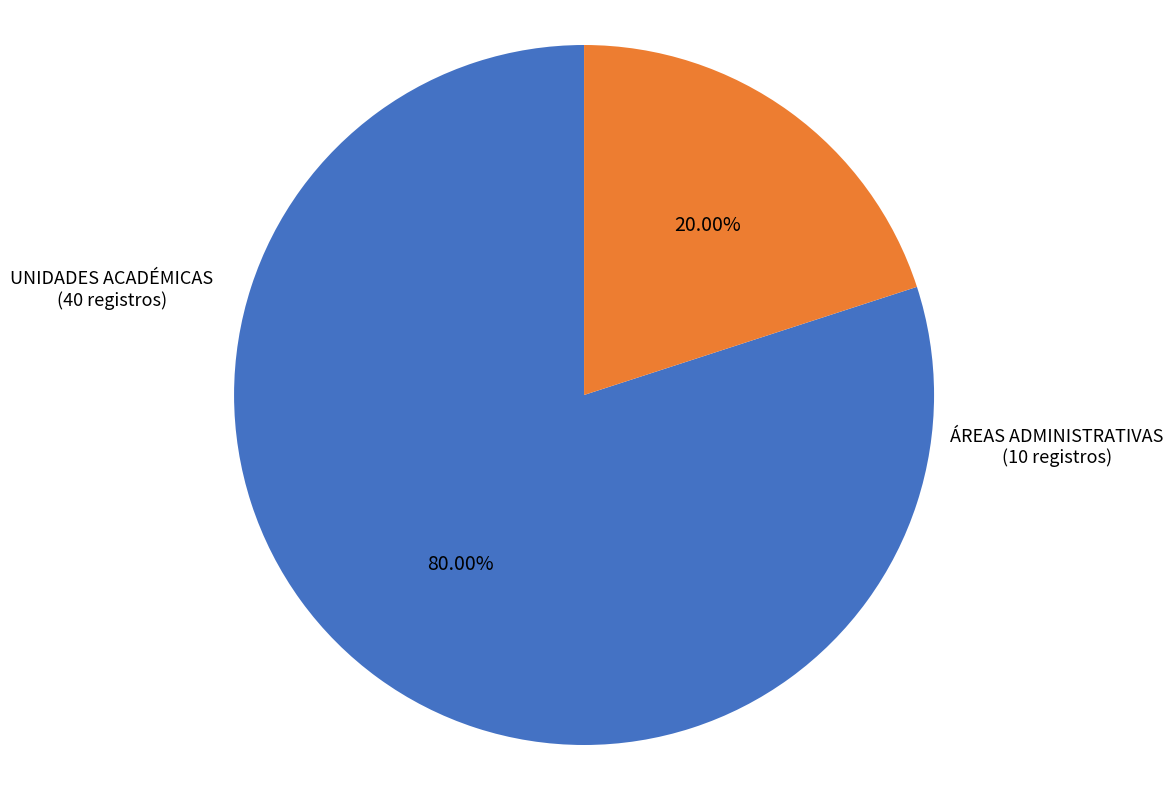

Does any single category account for the majority?

Yes